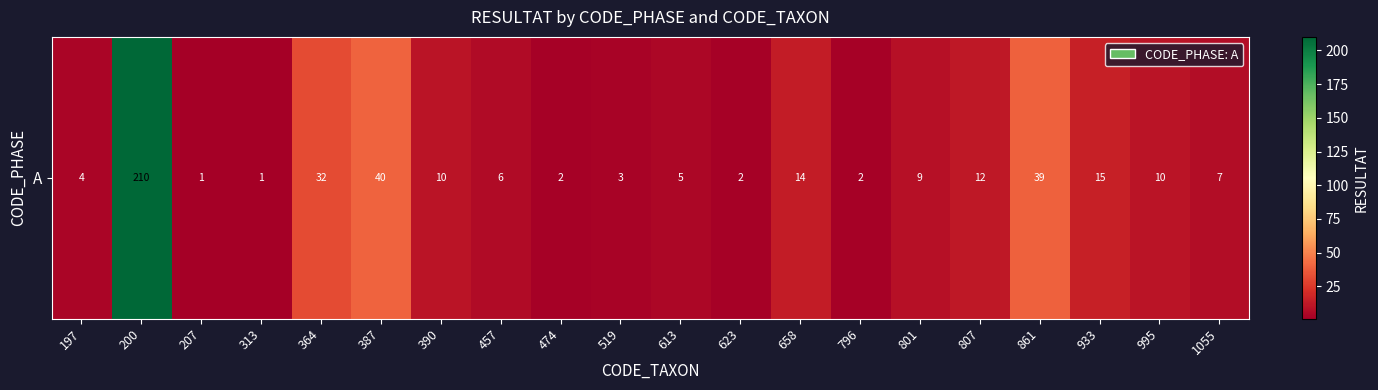

What is the ratio of the value at 861 to the value at 801?

4.3